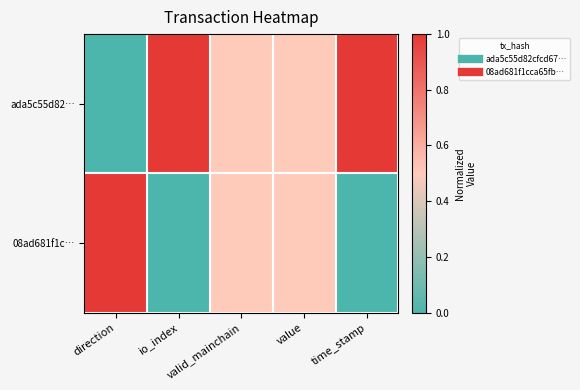

Which has a higher value, value or time_stamp?

time_stamp